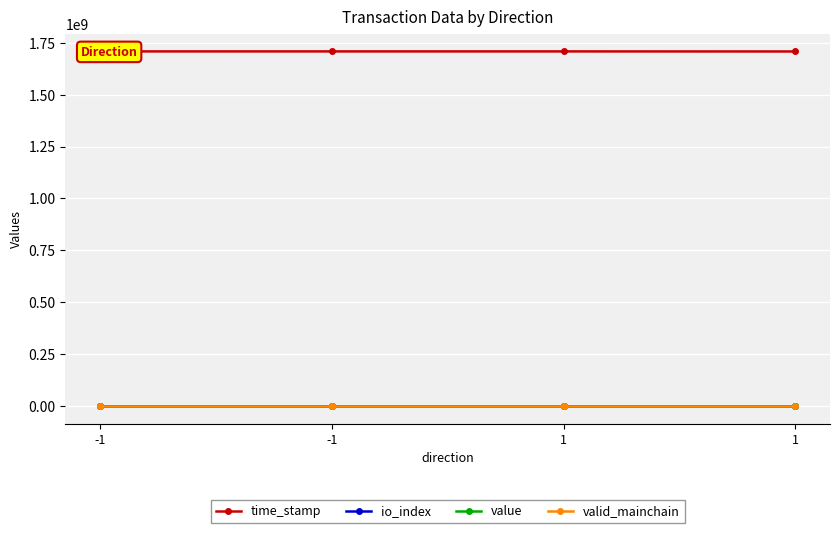

What are all the series names shown in the legend?

time_stamp, io_index, value, valid_mainchain